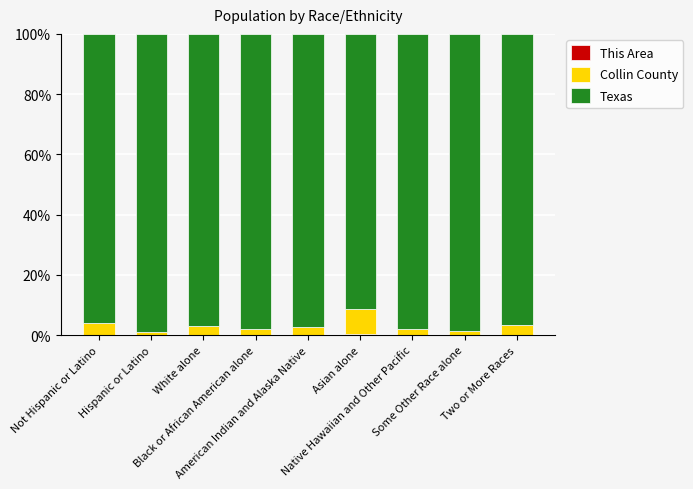

Which series has the largest total across all categories?

Texas